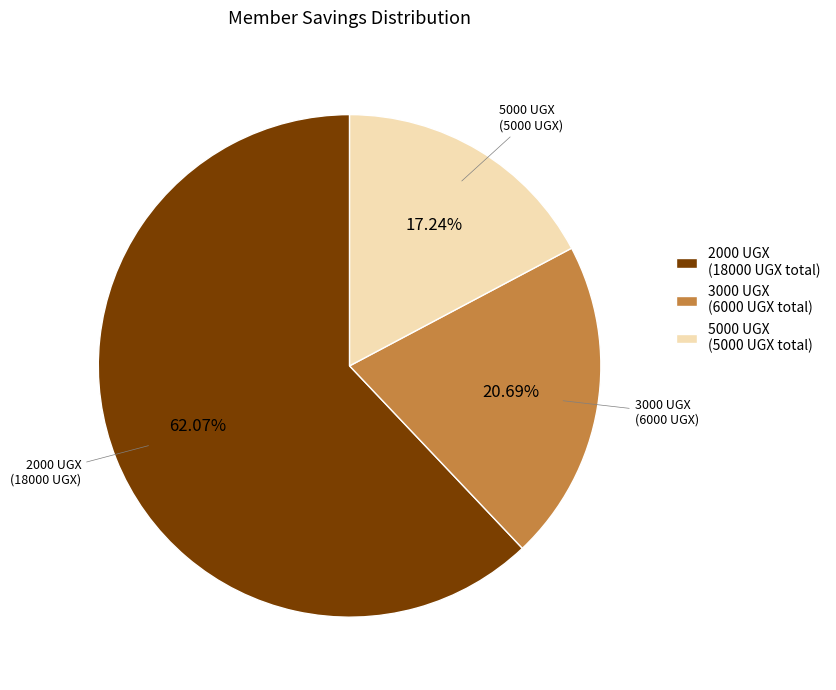

Combined, do 2000 UGX (18000 UGX total) and 5000 UGX (5000 UGX total) account for over 50%?

Yes